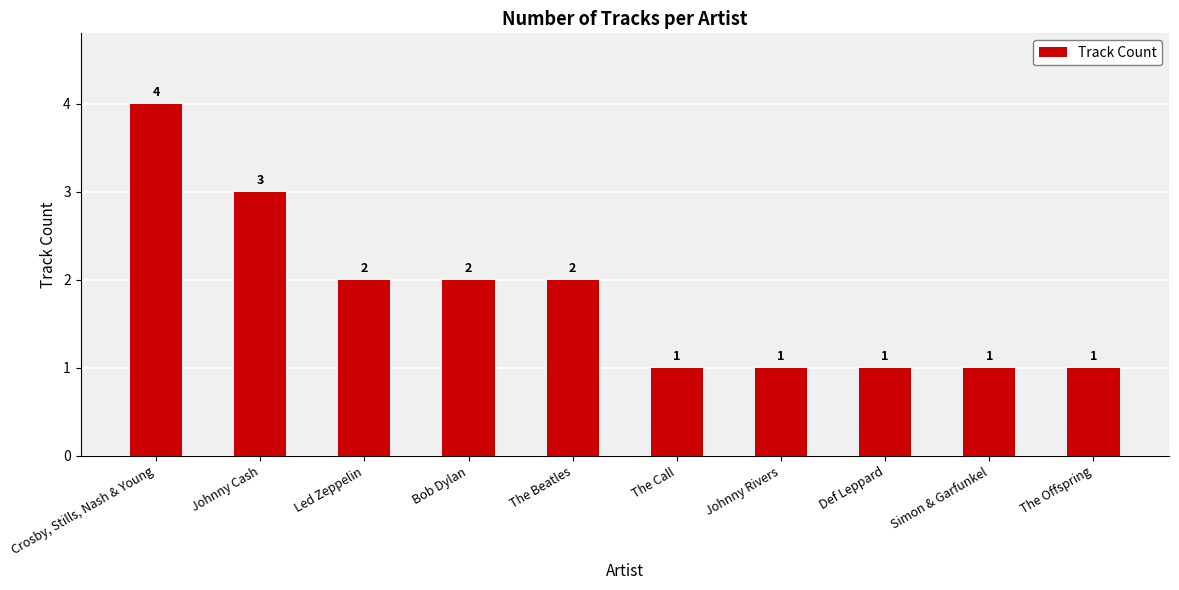

Count the values in the range 1 to 2.

8